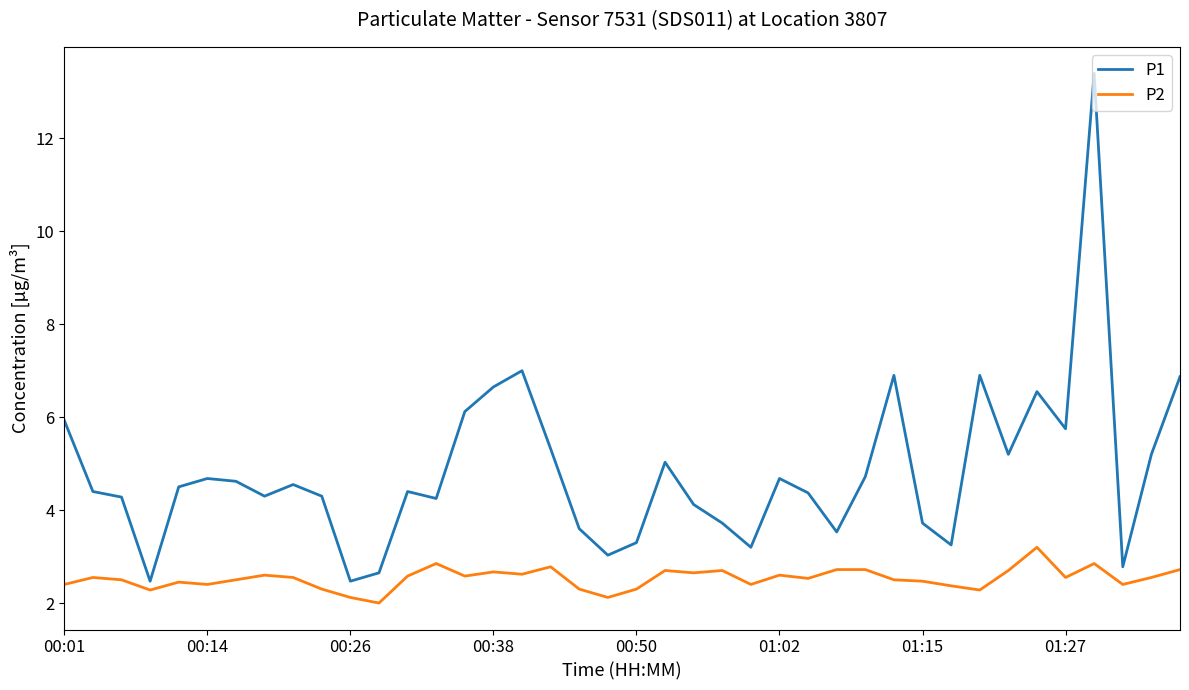

What is the greatest value displayed?

13.4